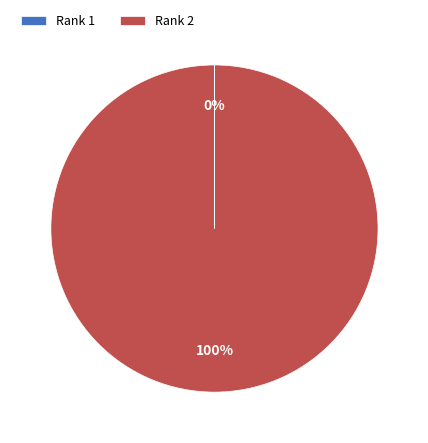

To the nearest percent, what is the average slice percentage?

50%